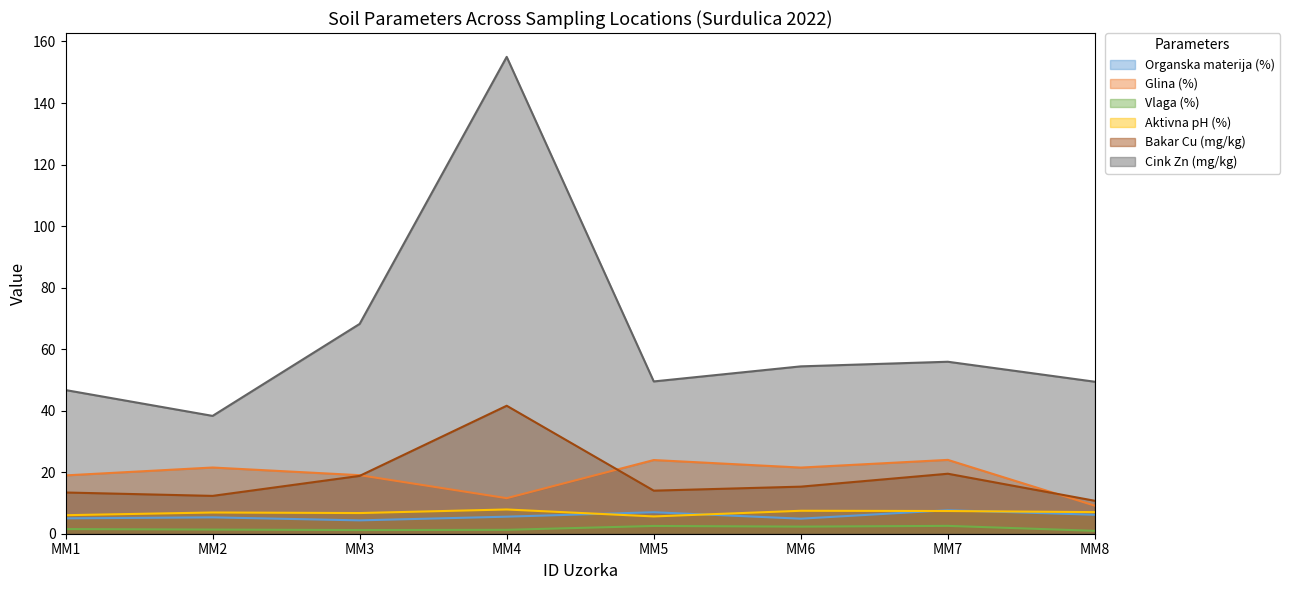

Reading right to left, what are all the values shown in this chart?

Organska materija (%): 6.2	7.6	4.9	7.0	5.5	4.3	5.3	5.0
Glina (%): 9.1	24.0	21.5	23.9	11.6	19.0	21.5	19.0
Vlaga (%): 0.9	2.5	2.3	2.5	1.3	1.2	1.4	1.5
Aktivna pH (%): 7.0	7.4	7.5	5.6	7.9	6.7	6.9	6.0
Bakar Cu (mg/kg): 10.7	19.5	15.3	14.0	41.6	18.8	12.3	13.4
Cink Zn (mg/kg): 49.4	55.9	54.4	49.5	155.0	68.2	38.3	46.7